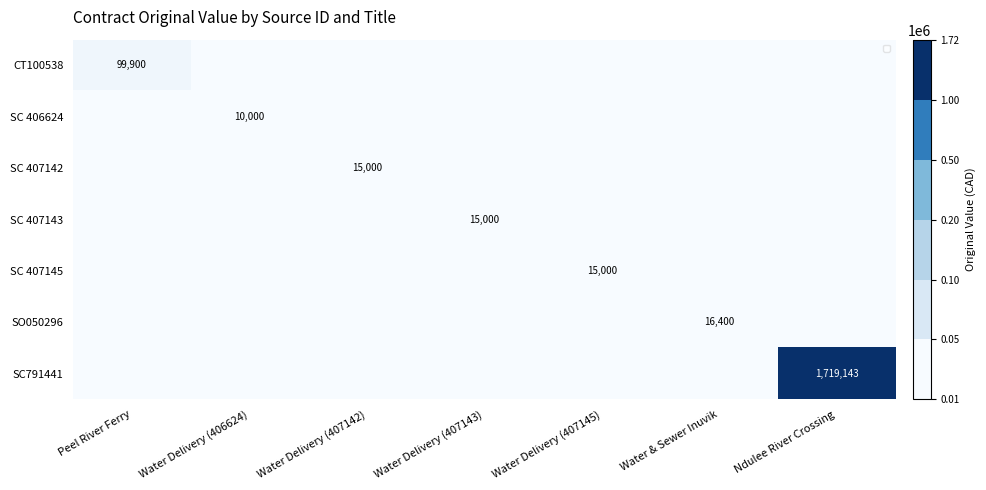

At which label is SC 407145 closest to 7500?

Peel River Ferry